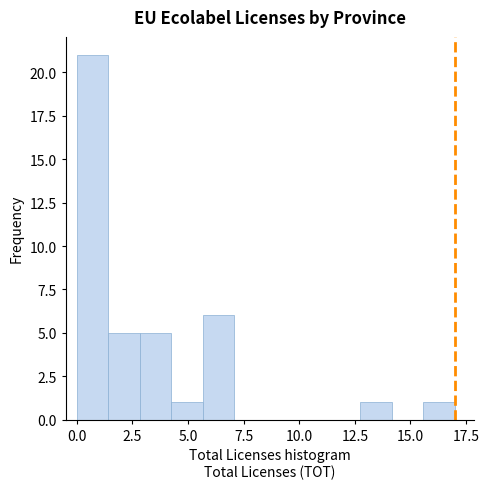

Read against the x-axis, roughly where is the centre of the tallest bar?

0.5